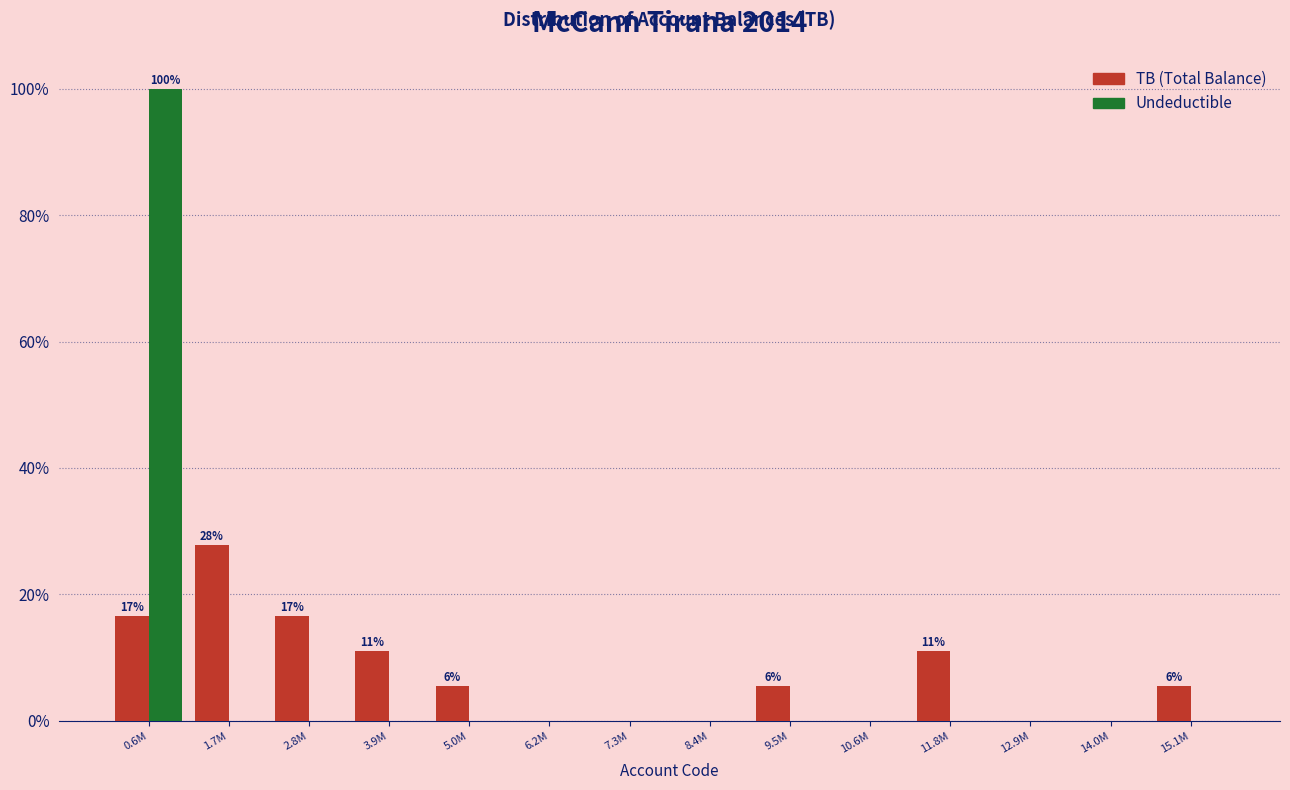

Reading left to right, list all the values displayed in this chart.

TB (Total Balance): 0.6M=16.7	1.7M=27.8	2.8M=16.7	3.9M=11.1	5.0M=5.6	6.2M=0.0	7.3M=0.0	8.4M=0.0	9.5M=5.6	10.6M=0.0	11.8M=11.1	12.9M=0.0	14.0M=0.0	15.1M=5.6
Undeductible: 0.6M=100.0	1.7M=0.0	2.8M=0.0	3.9M=0.0	5.0M=0.0	6.2M=0.0	7.3M=0.0	8.4M=0.0	9.5M=0.0	10.6M=0.0	11.8M=0.0	12.9M=0.0	14.0M=0.0	15.1M=0.0